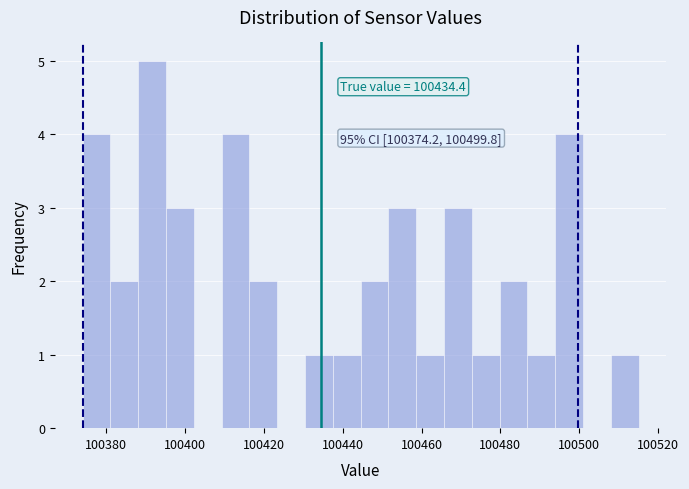

Read against the x-axis, roughly where is the centre of the tallest bar?

100392